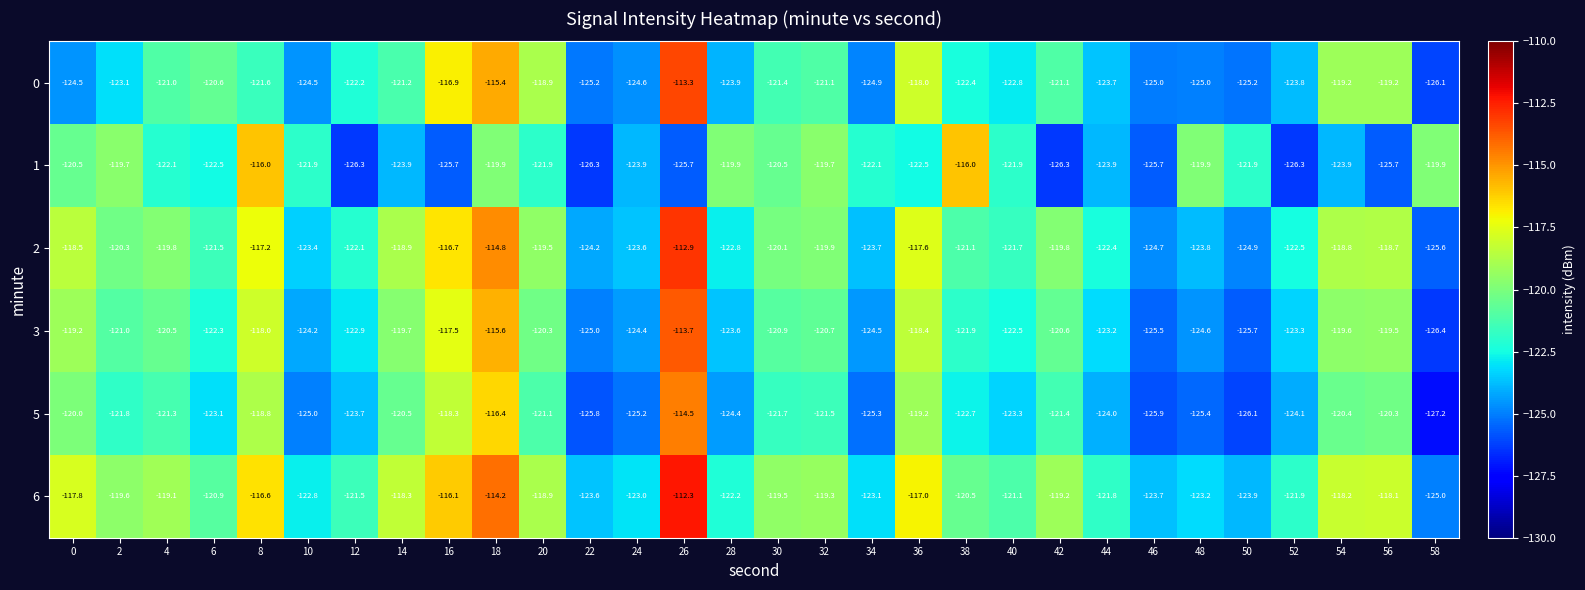

Which series has the largest range (max minus min)?

0